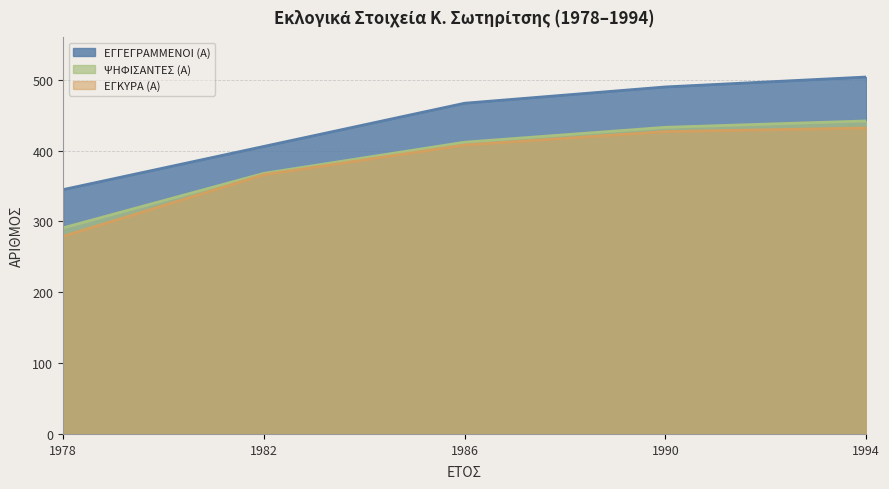

Is the value of ΨΗΦΙΣΑΝΤΕΣ (Α) at 1982 greater than the value of ΕΓΚΥΡΑ (Α) at 1986?

No